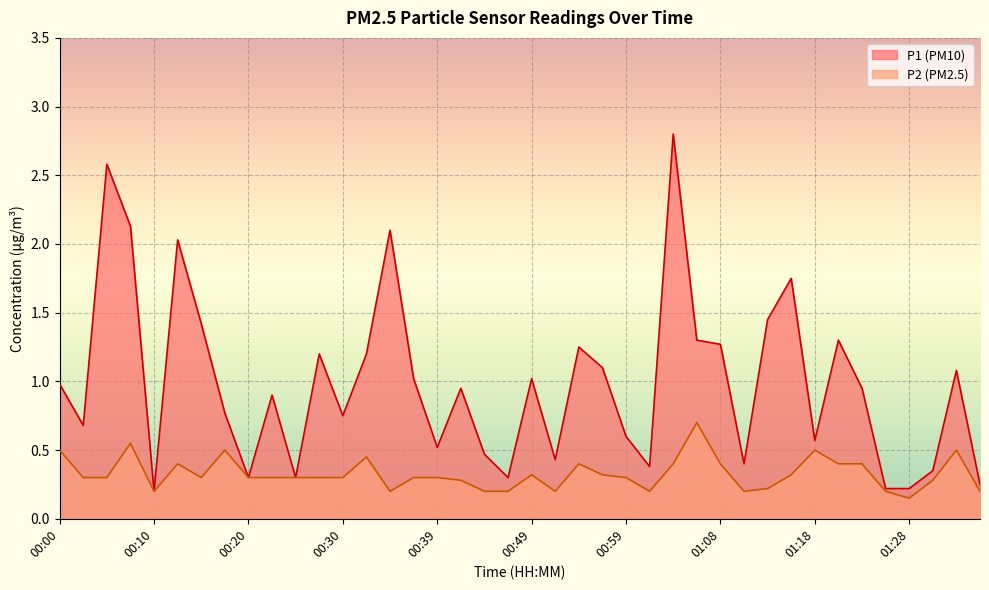

What is the sum of the P2 values at 00:20 and 00:17?

0.8